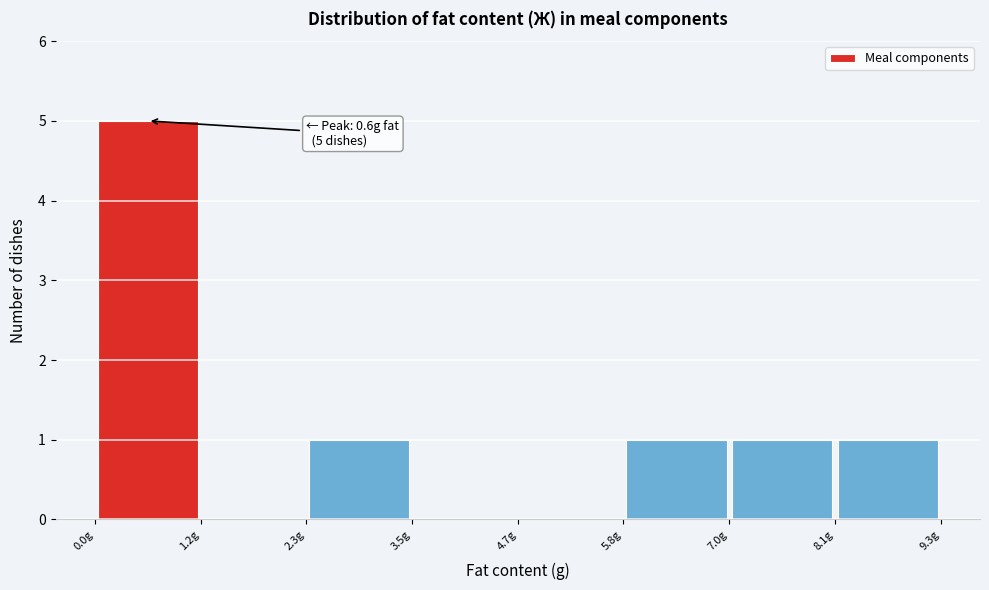

Which range on the x-axis has the tallest bar?

0.02 to 1.18